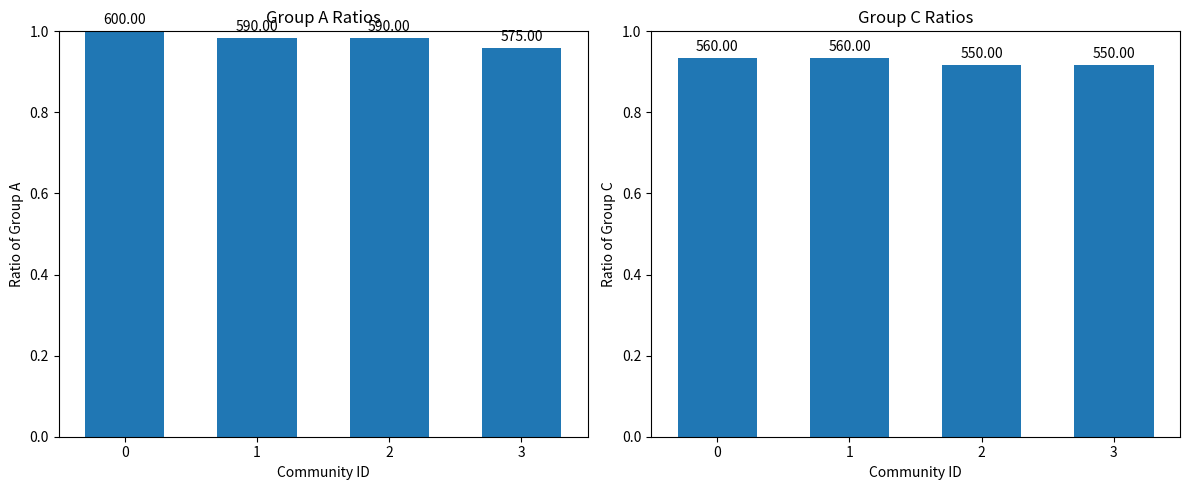

True or false: the data shows 0.9 at 2.

True